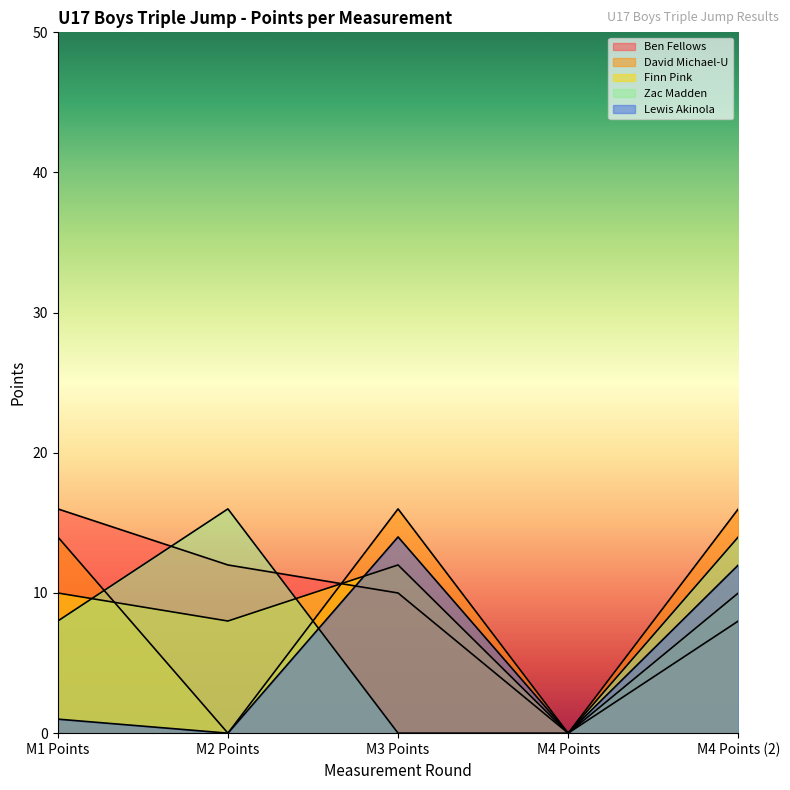

What is the difference between the highest and lowest values at M2 Points?

16